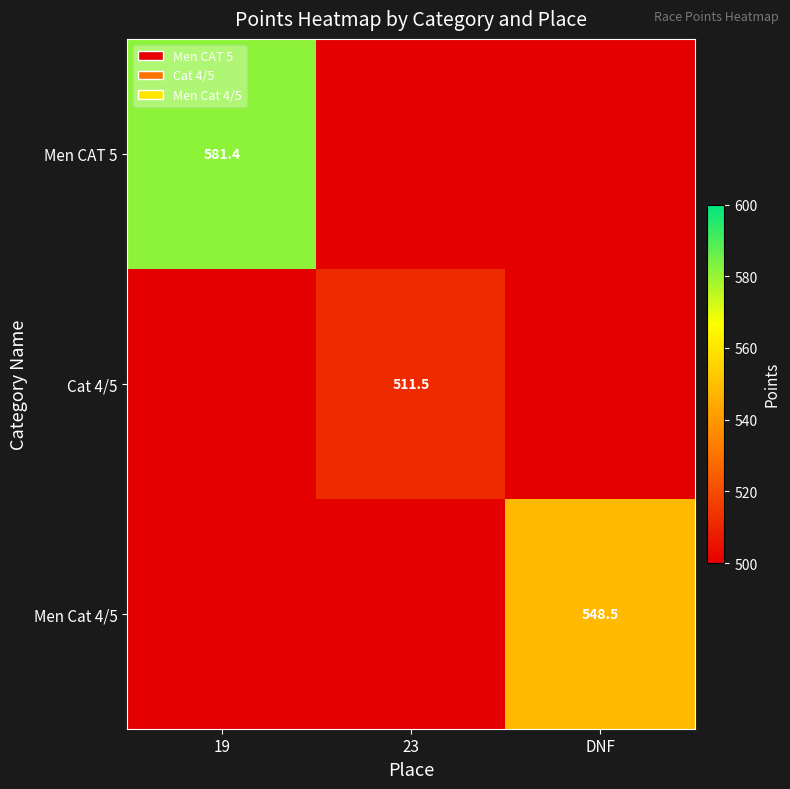

Between 19 and 23, which series saw the biggest shift?

Men CAT 5